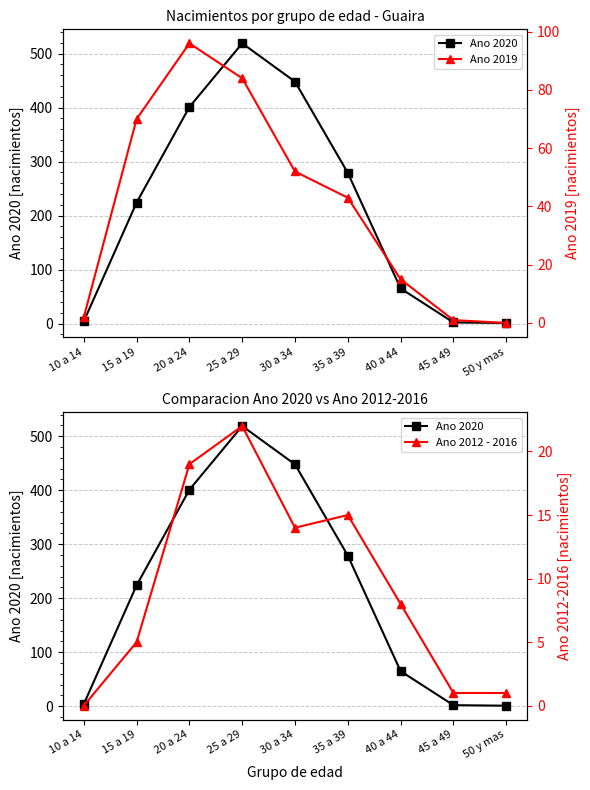

How many values in the Ano 2019 series are below 43?

4